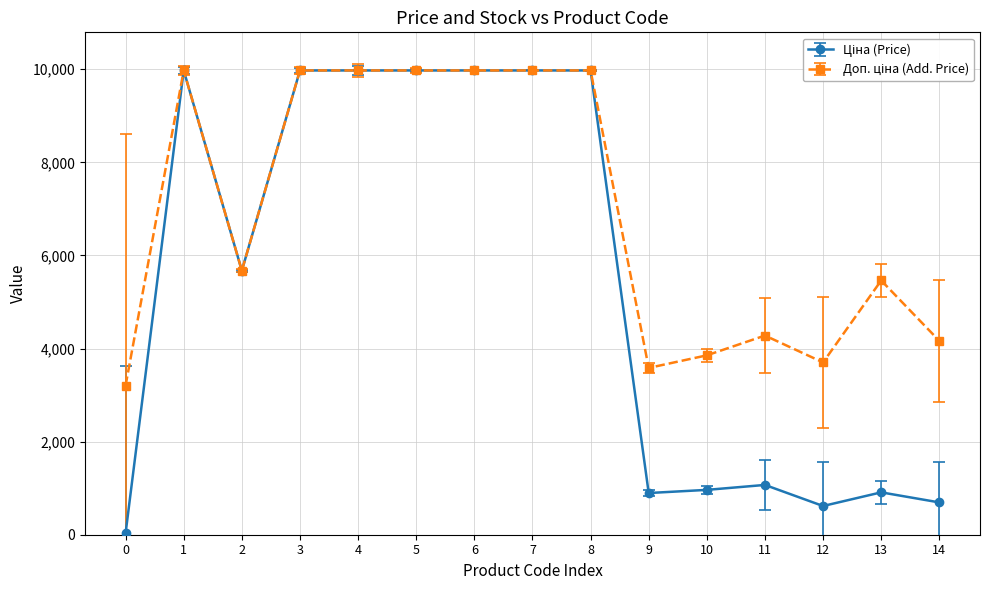

What is the difference between the highest and lowest values at 11?

3209.3